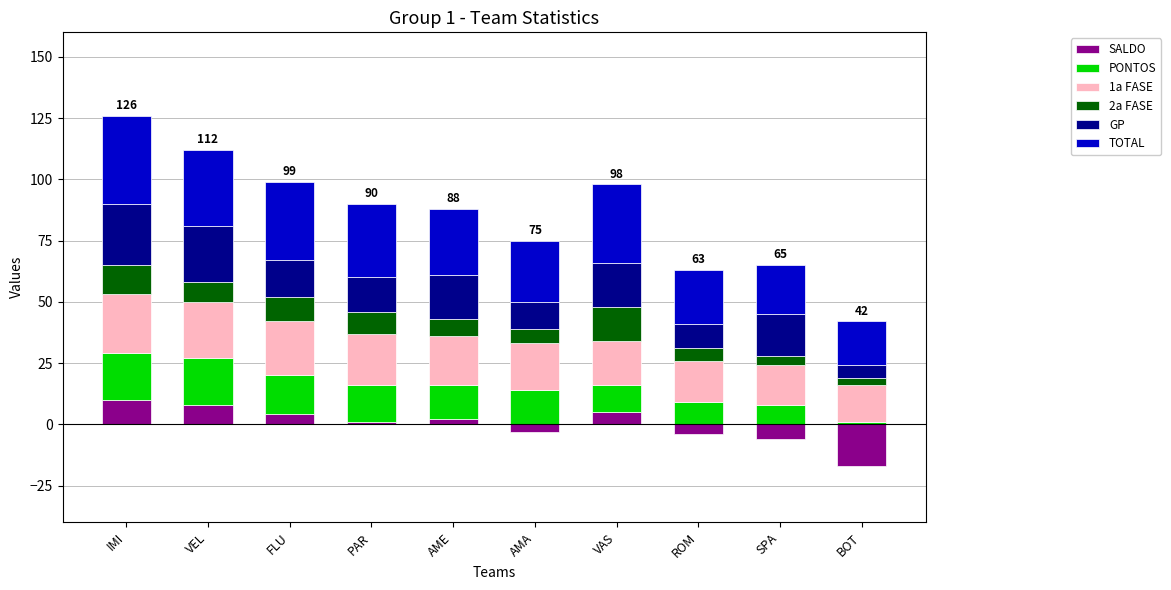

True or false: 1a FASE has a value of 5 at AMA.

False